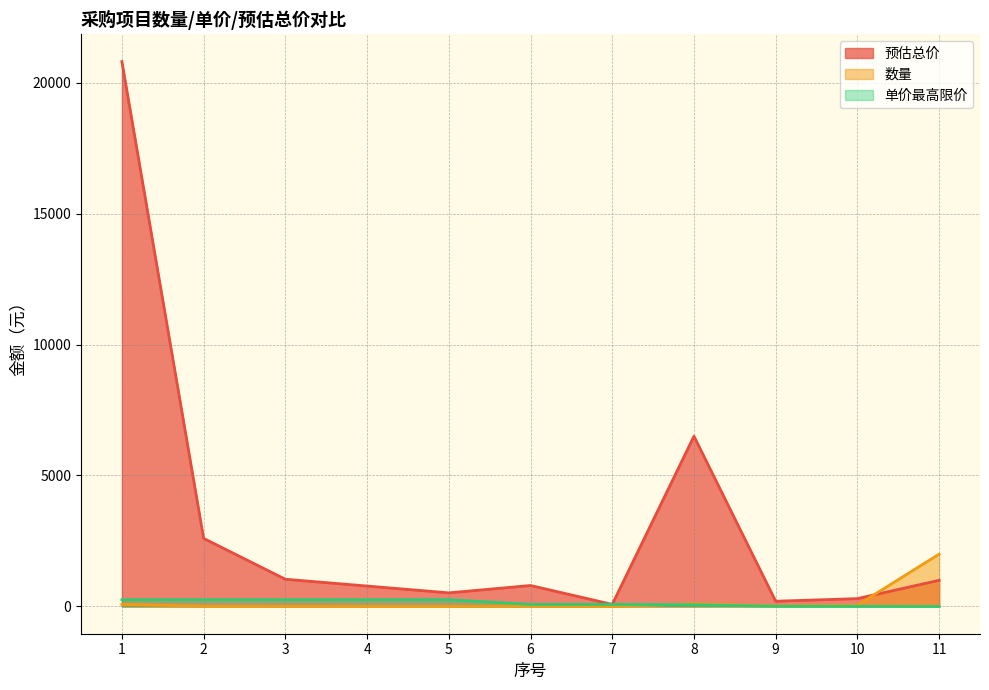

What value does the 预估总价 series have at 3?

1040.0